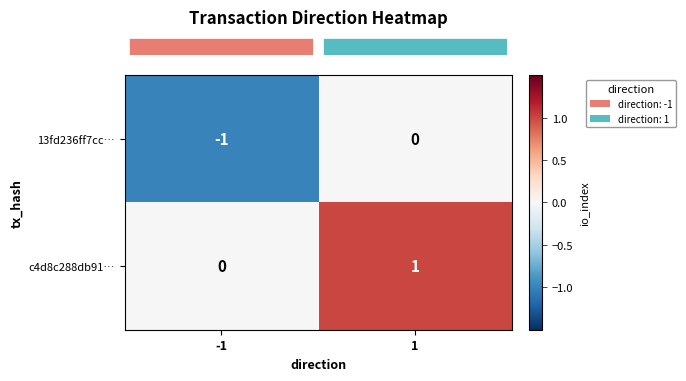

Rank the series at 1 from highest to lowest value.

c4d8c288db91…, 13fd236ff7cc…